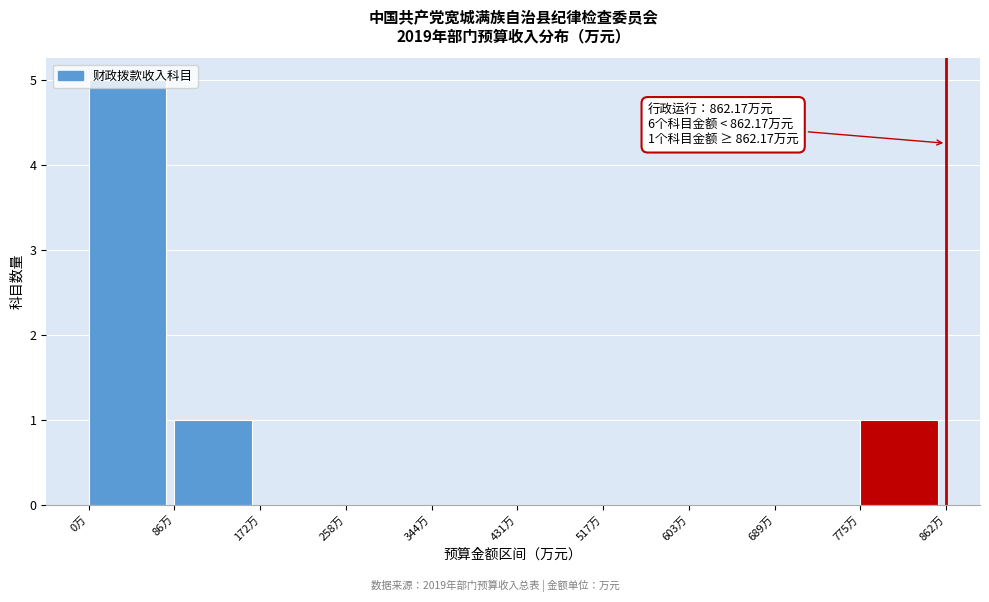

Which range on the x-axis has the tallest bar?

0 to 90